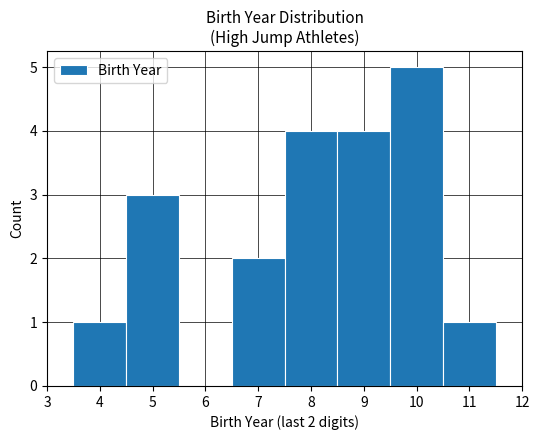

Over which range of the x-axis is the bar tallest?

9.5 to 10.5